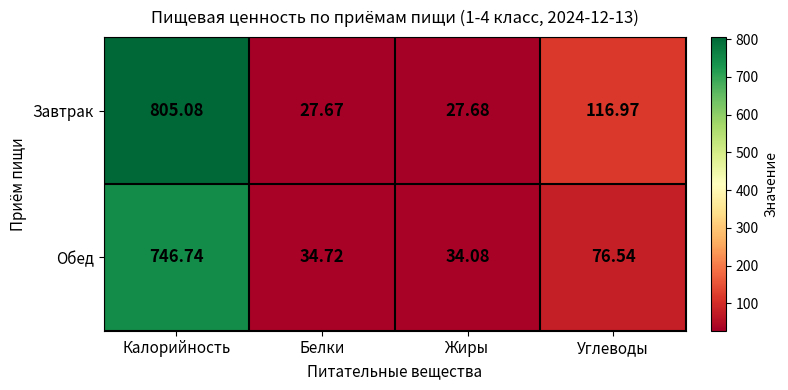

List the series in order of their peak value, highest first.

Завтрак, Обед